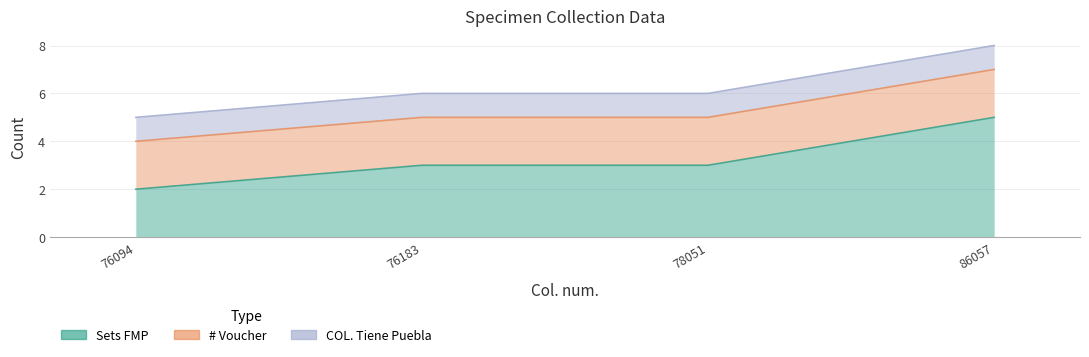

What is the minimum value shown in the chart?

1